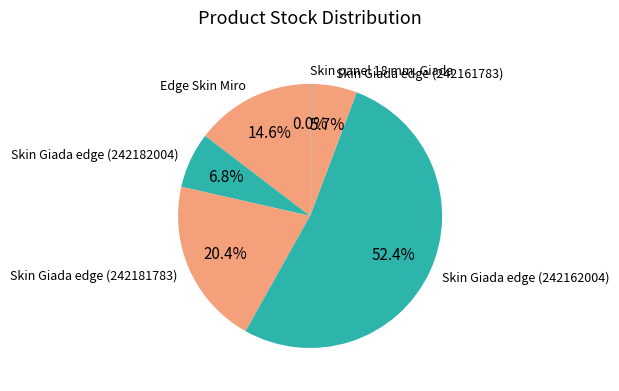

What is the largest slice in the pie chart?

Skin Giada edge (242162004)